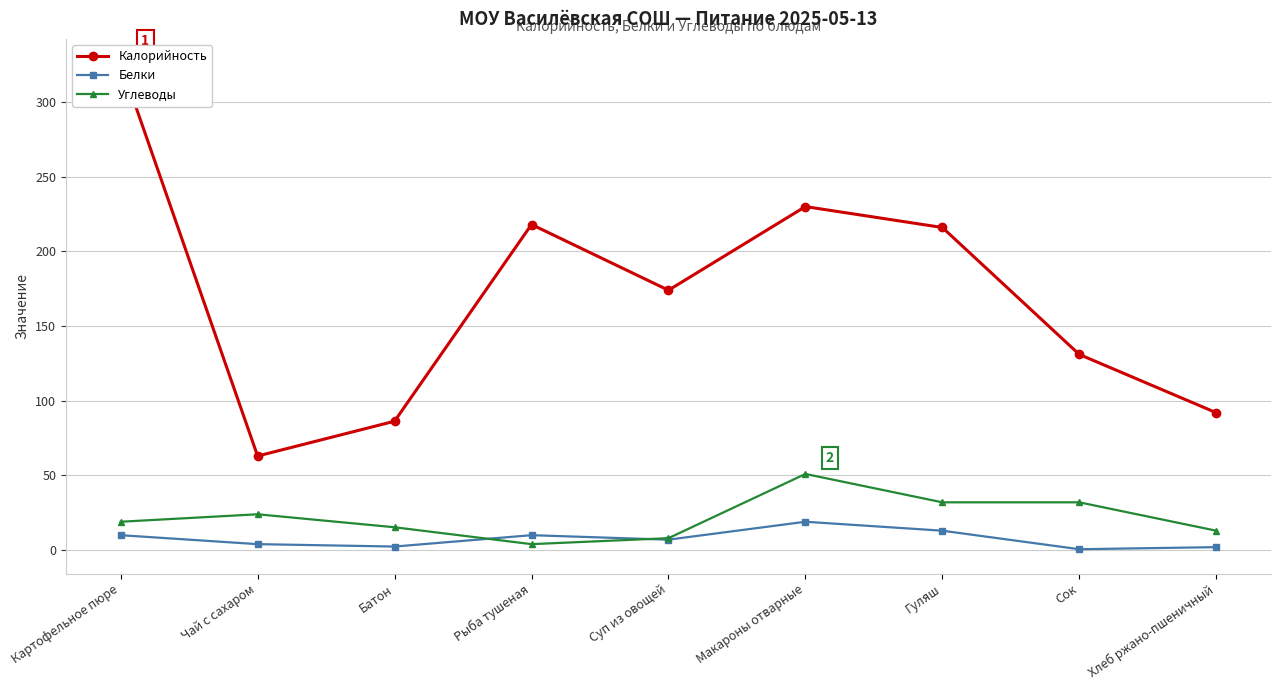

What are all the series names shown in the legend?

Калорийность, Белки, Углеводы